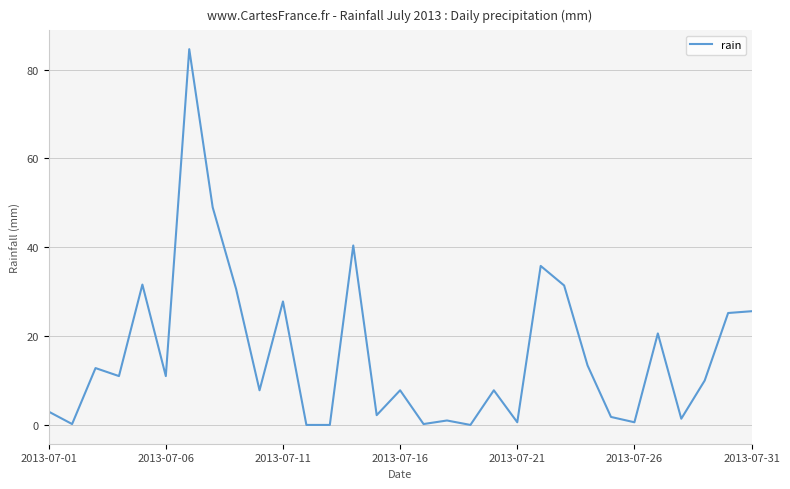

Does the chart display data point markers on the line(s)?

No